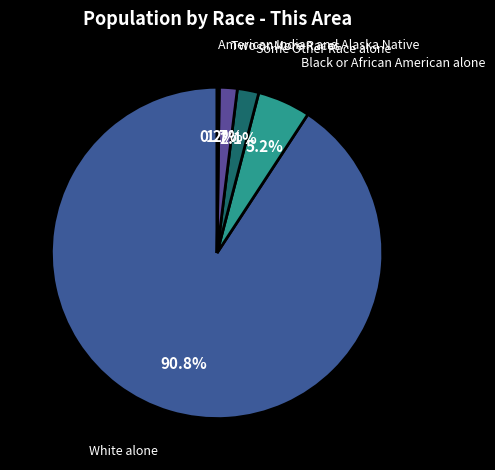

Count the number of slices in the pie.

5